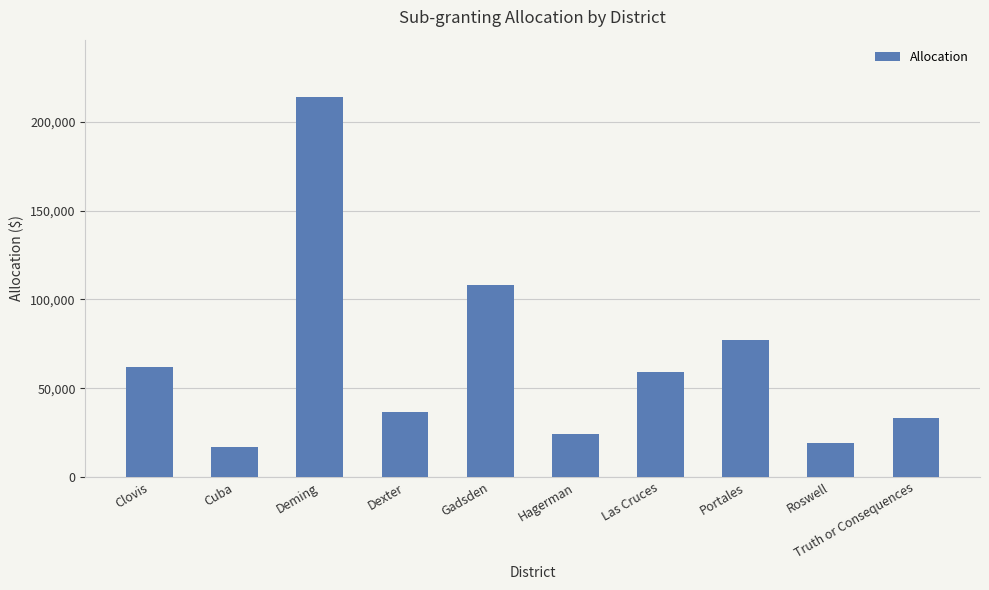

What is the difference between the values at Truth or Consequences and Gadsden?

74712.6